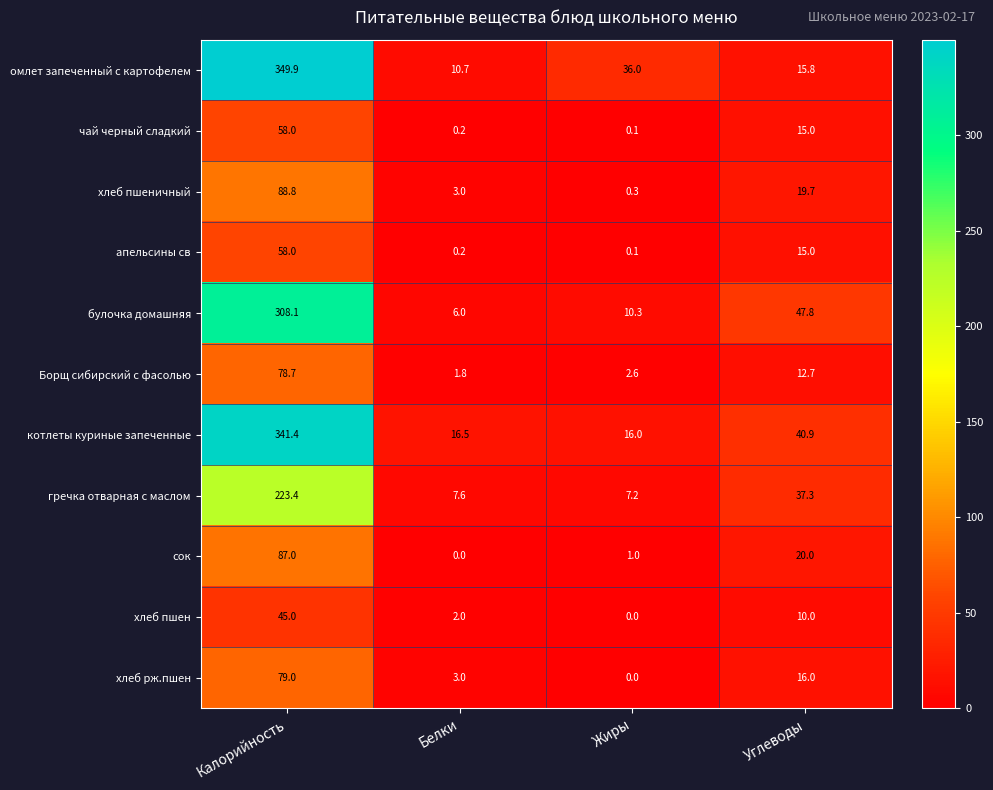

What is the difference between the хлеб пшеничный values at Жиры and Калорийность?

88.5